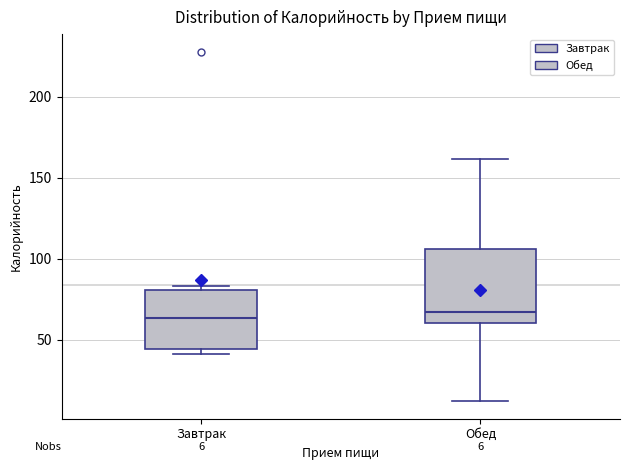

Which box is the tallest, from its lower edge to its upper edge?

Обед